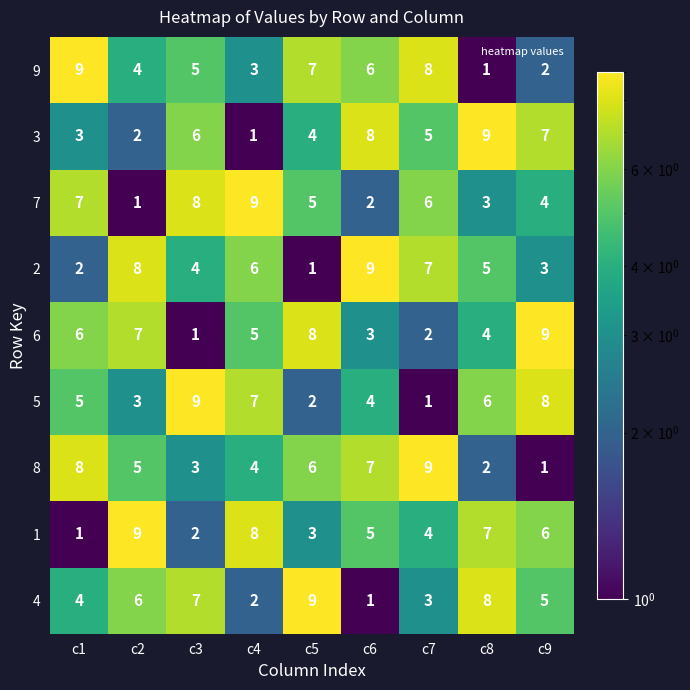

Is it true that 6 equals 6 at c8?

False